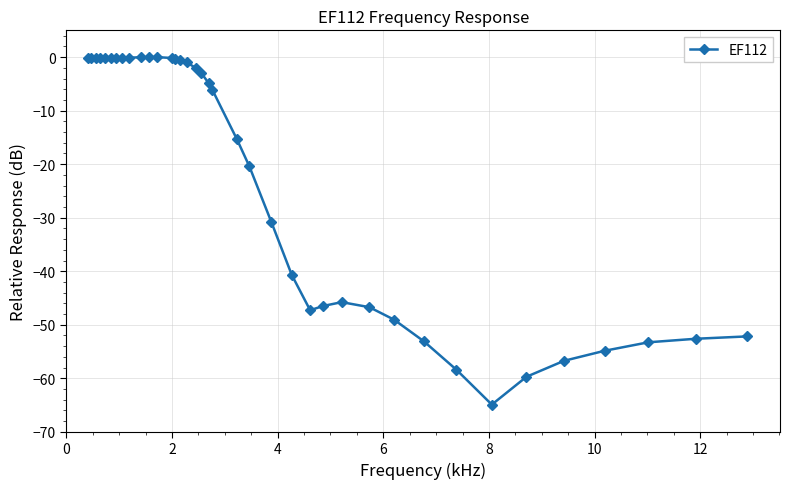

What is the minimum value shown in the chart?

-64.9